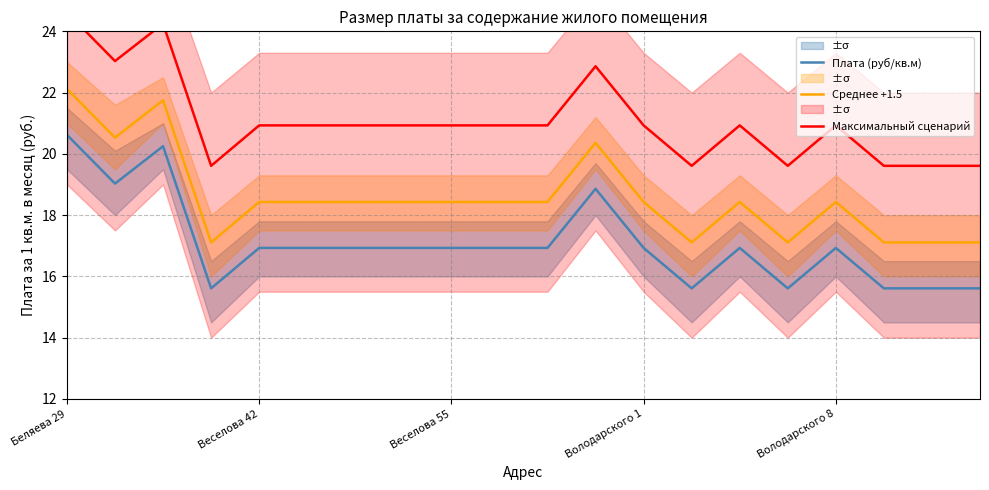

What is the approximate value of Среднее +1.5 at Веселова 42?

18.4